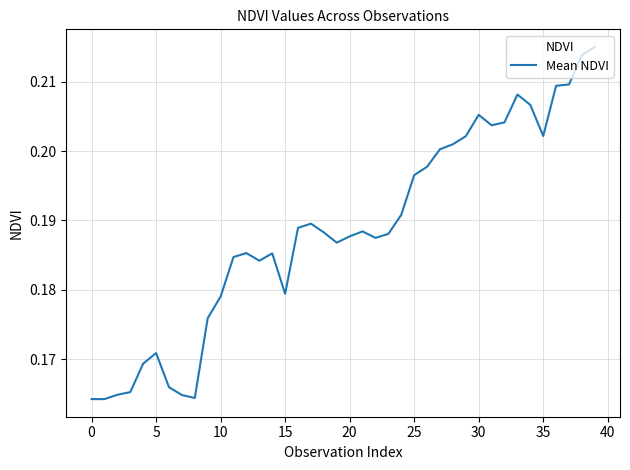

How many lines are shown in the chart?

1